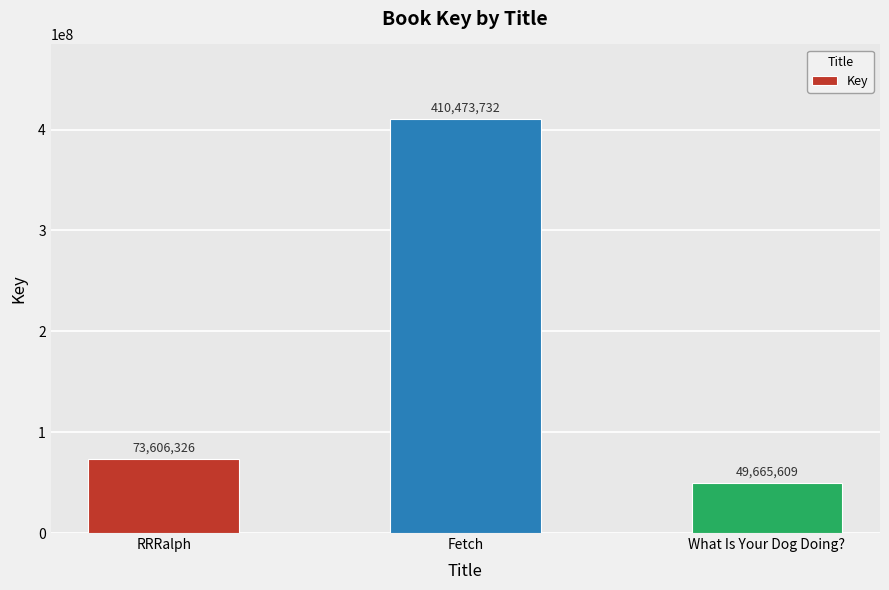

List the labels in order of value, smallest first.

What Is Your Dog Doing?, RRRalph, Fetch